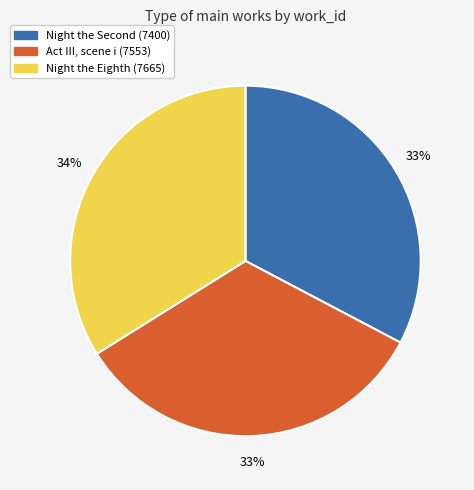

What percentage is the Act III, scene i (7553) slice, to the nearest percent?

33%